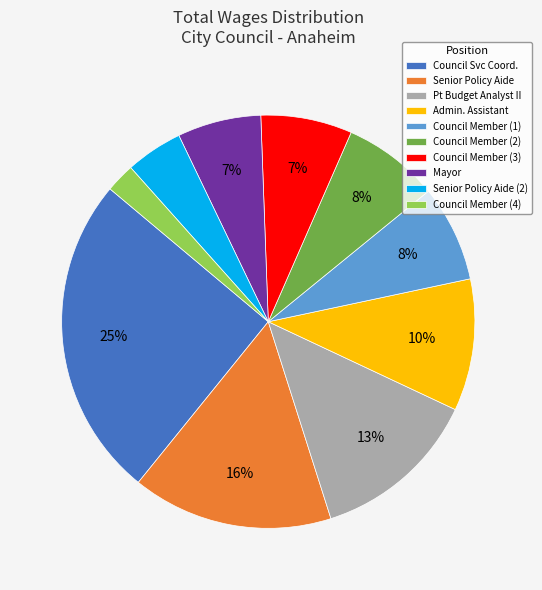

To the nearest percent, what is the difference between the largest and smallest slice percentages?

23%